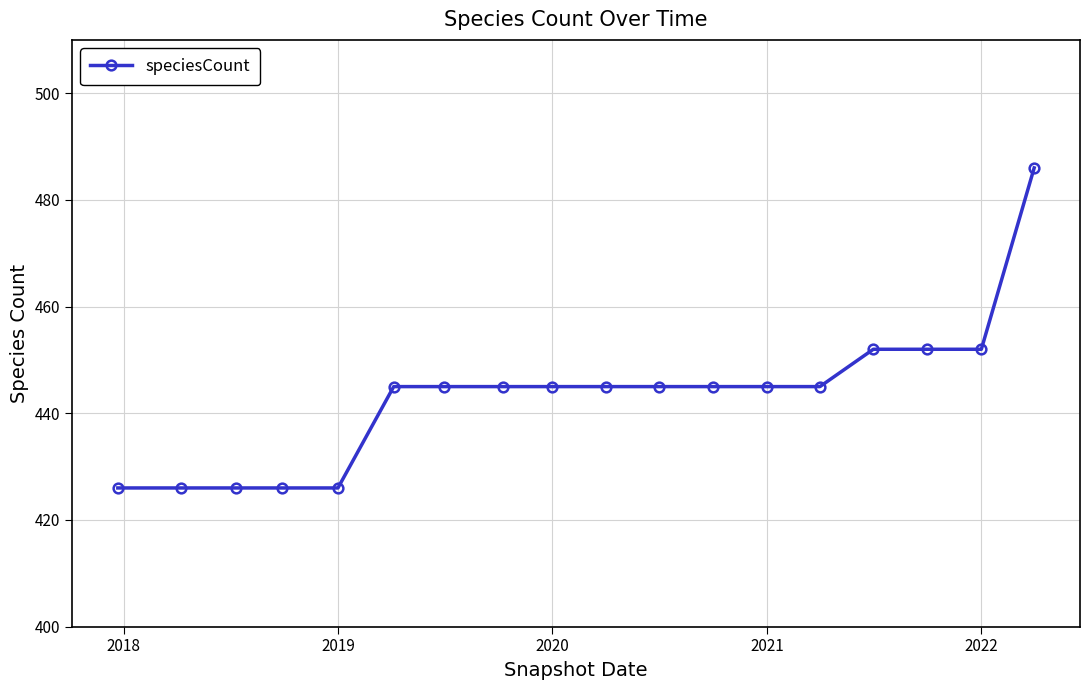

Reading left to right, list all the values displayed in this chart.

426	426	426	426	426	445	445	445	445	445	445	445	445	445	452	452	452	486